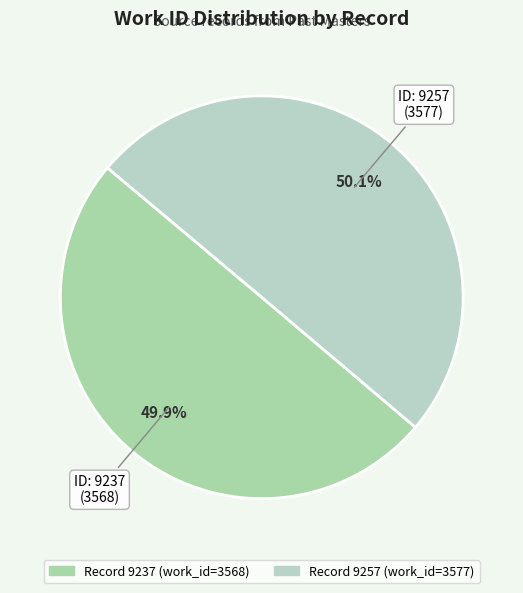

How many slices are in this pie chart?

2